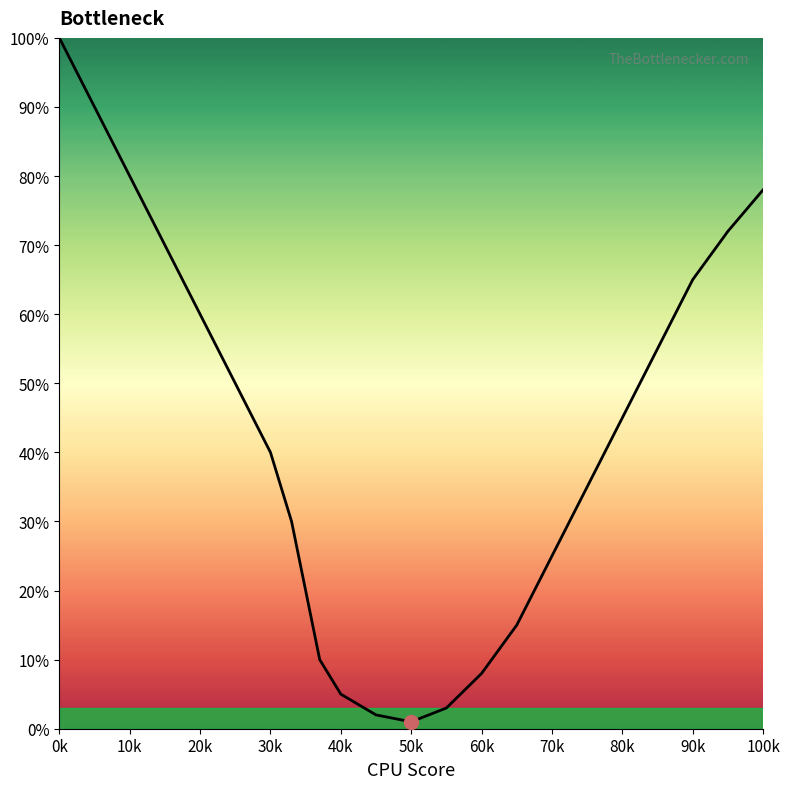

What is the difference between the maximum and second lowest values?

98